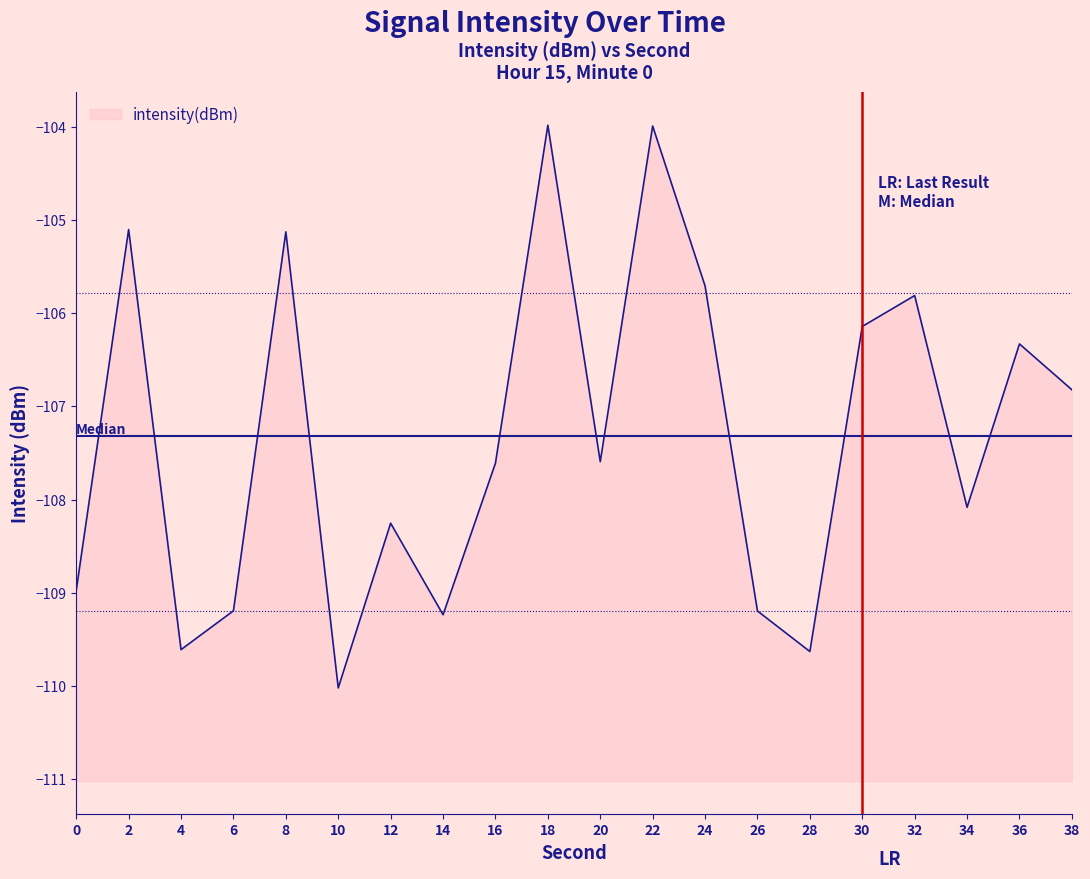

Where does the data first go above -107?

2